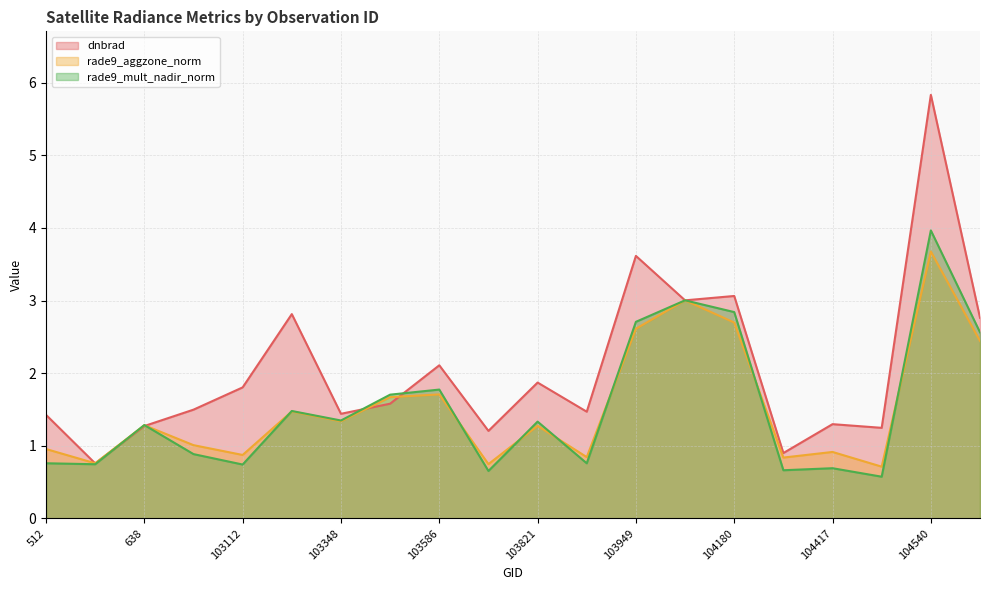

How many interior local peaks does the rade9_mult_nadir_norm series have?

7